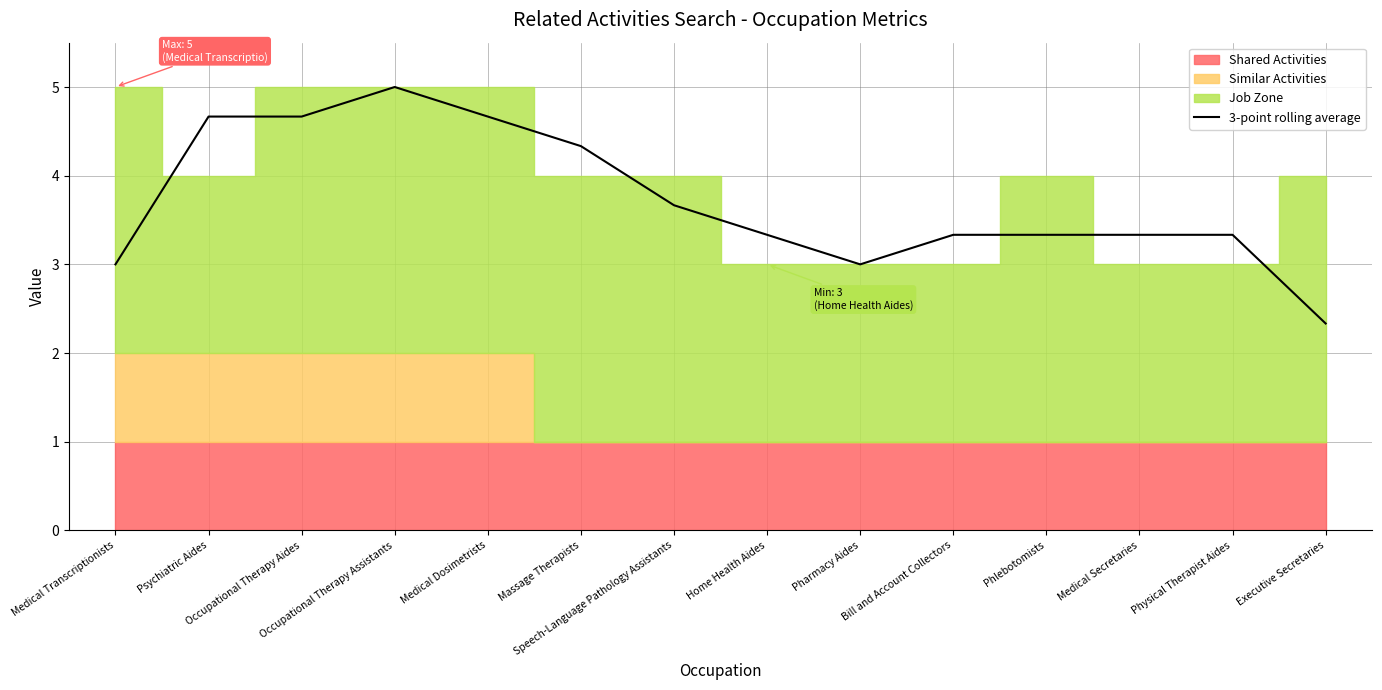

Where is the first local maximum?

Occupational Therapy Assistants